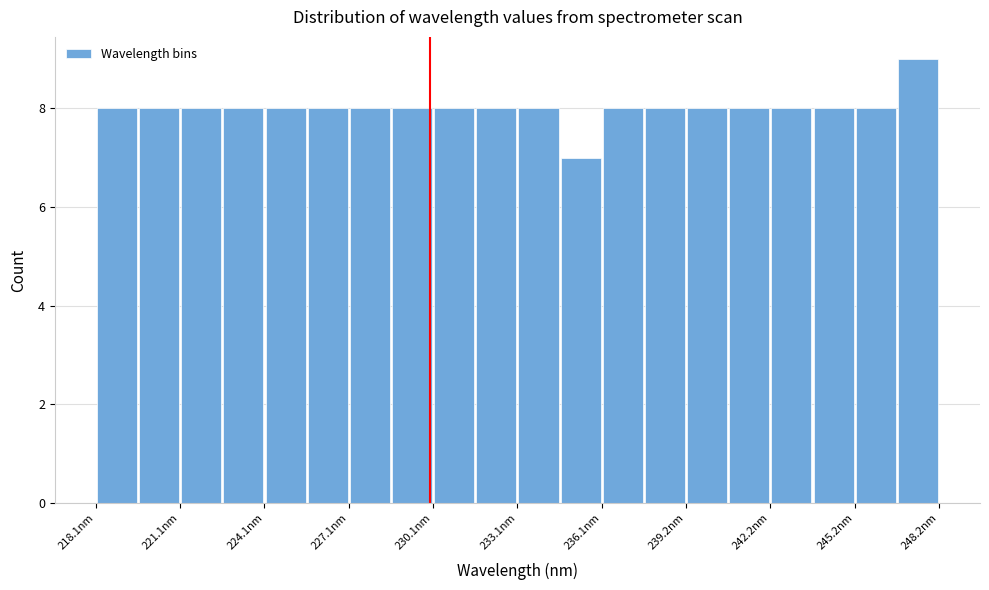

Around what value on the x-axis is the tallest bar? Give the approximate position of its centre, as read against the axis.

247.5